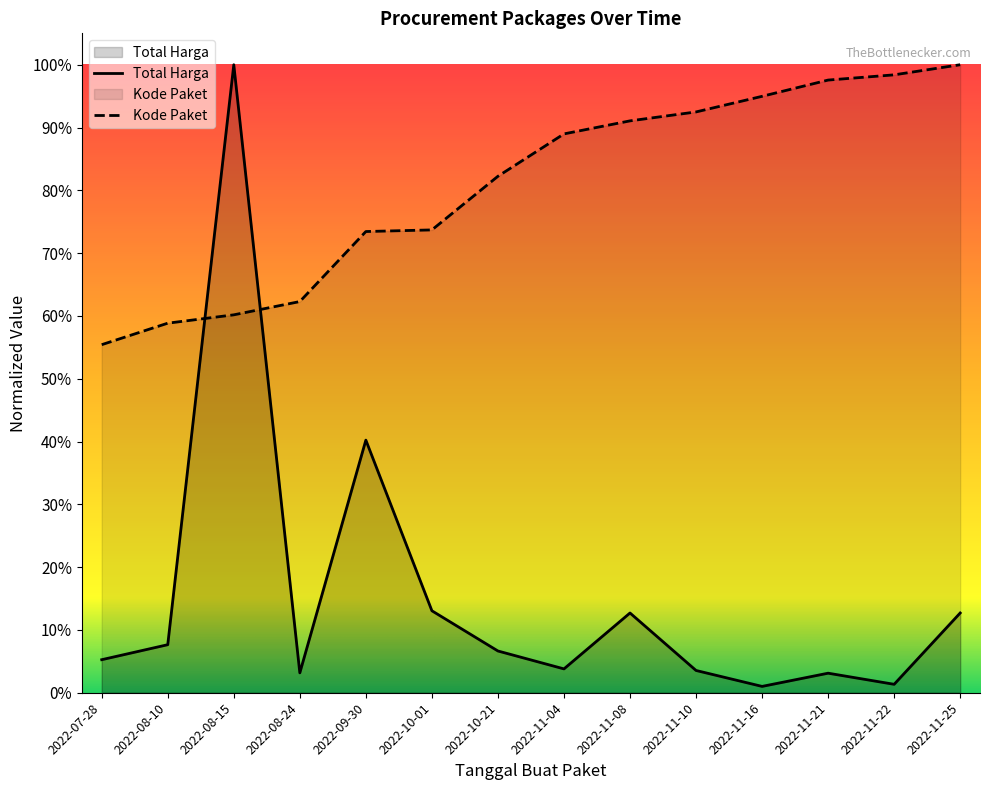

True or false: Total Harga has more than 2 points higher than both neighbors.

True